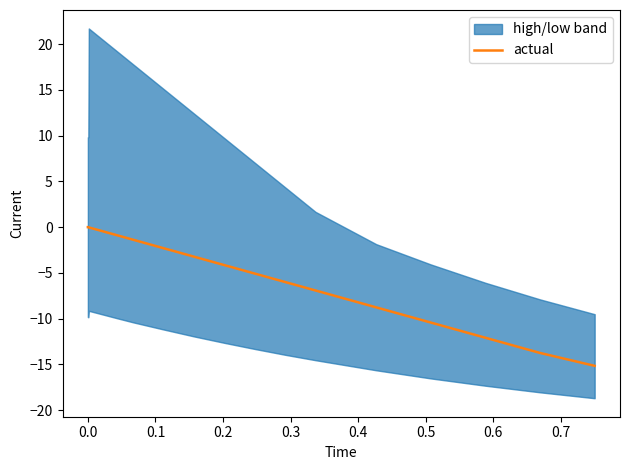

Does the chart display data point markers on the line(s)?

No